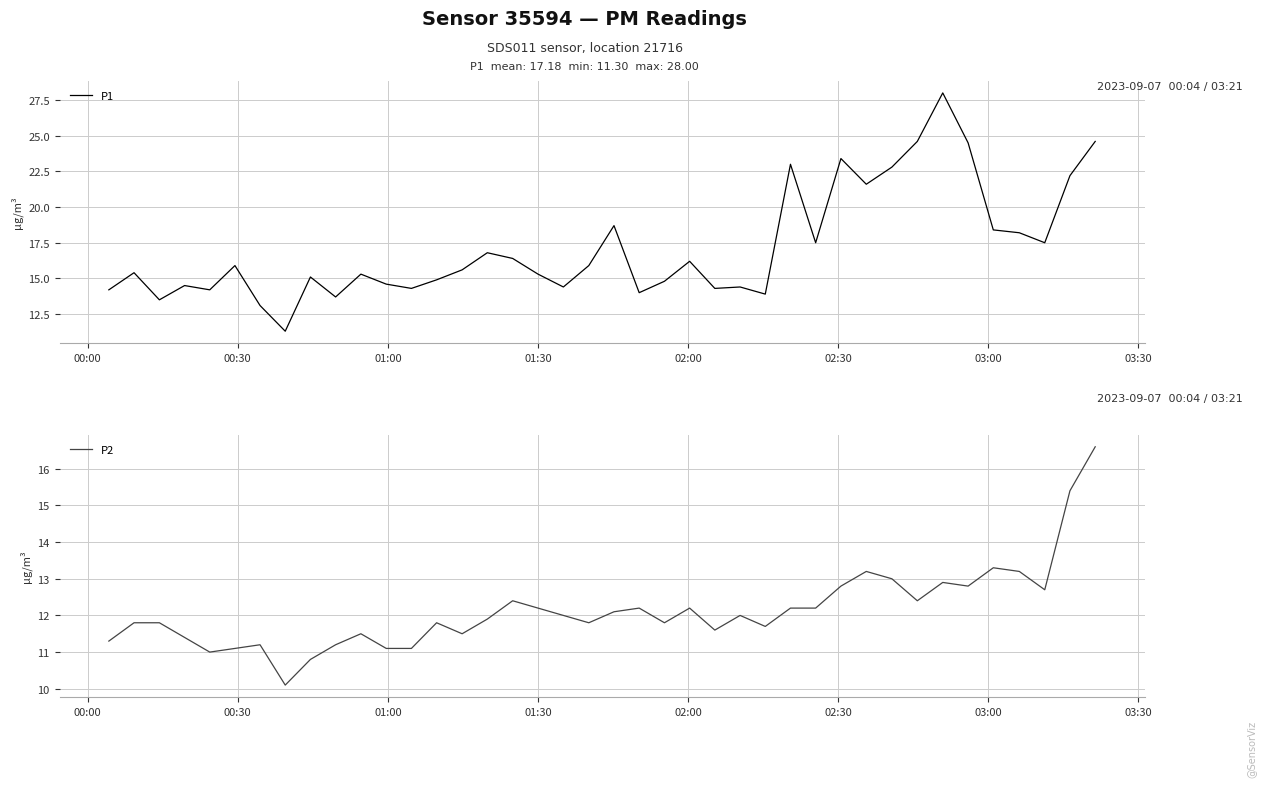

True or false: P1 and P2 intersect in this chart.

False